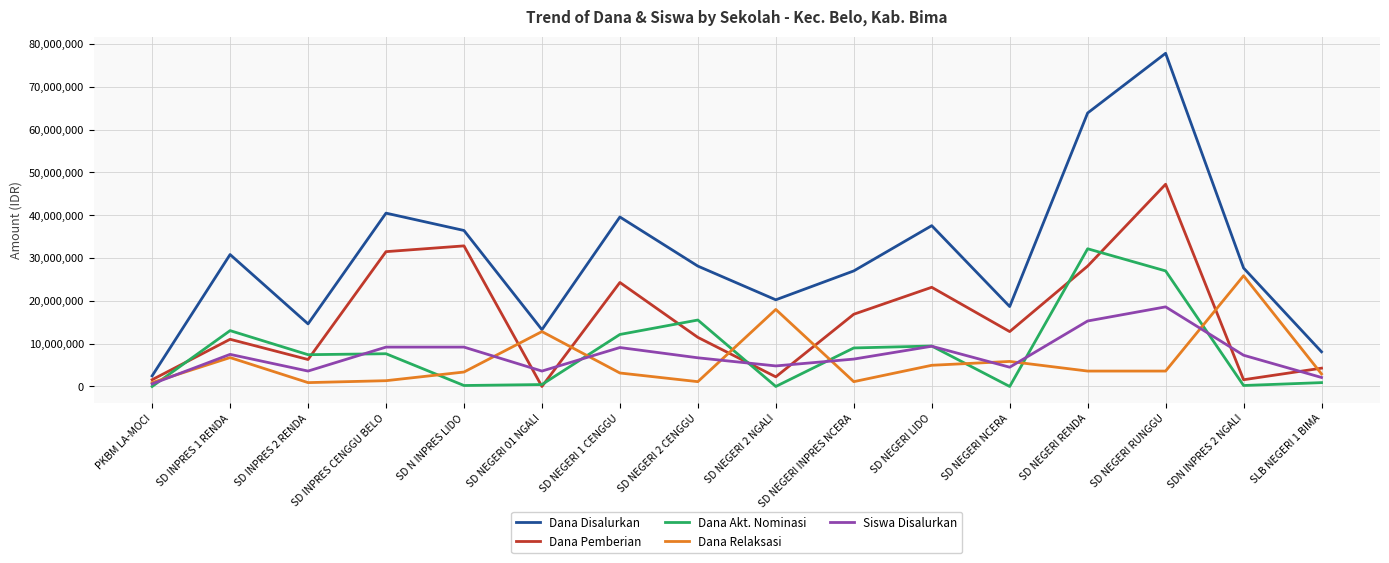

Where is the first local minimum for Siswa Disalurkan?

SD INPRES 2 RENDA